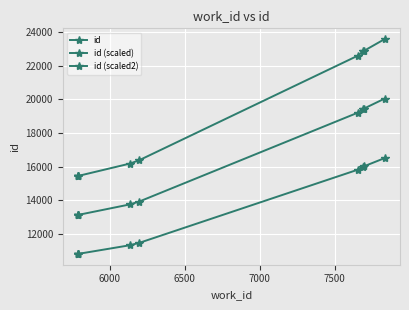

How many distinct data groups are displayed?

3